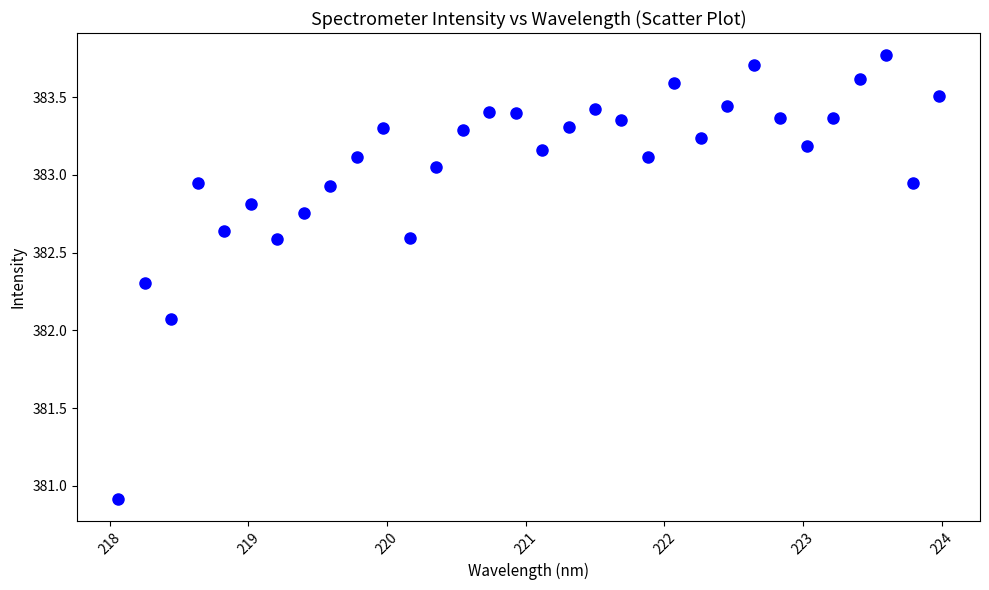

What is the range of Y values (max minus min)?

2.9